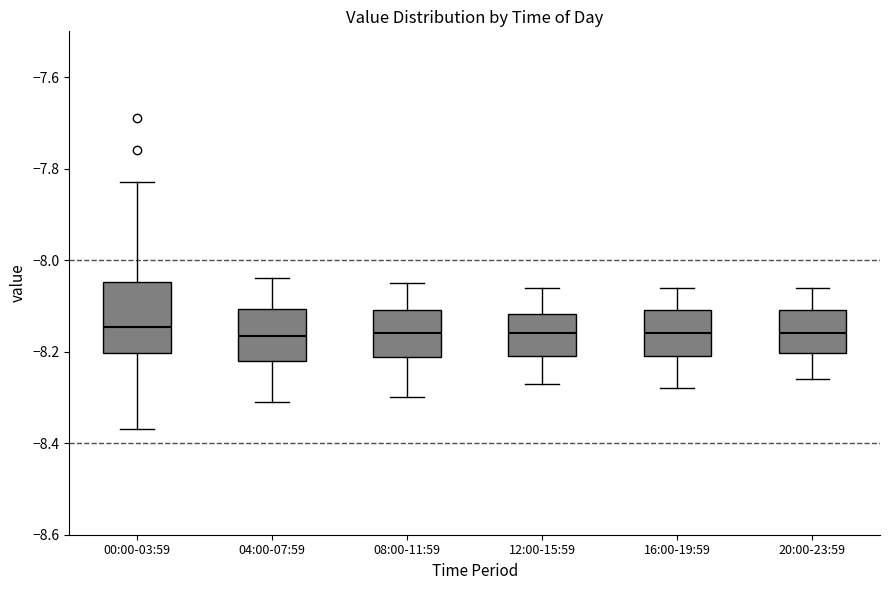

Reading left to right, read every box against the y-axis: the position of its median line, the range the box covers, and the ends of its whiskers. The values are not printed on the chart, so give them approximately, as read against the axis.

00:00-03:59: median -8.14, box -8.20 to -8.04, whiskers -8.36 to -7.82
04:00-07:59: median -8.16, box -8.22 to -8.10, whiskers -8.30 to -8.04
08:00-11:59: median -8.16, box -8.22 to -8.10, whiskers -8.30 to -8.04
12:00-15:59: median -8.16, box -8.20 to -8.12, whiskers -8.26 to -8.06
16:00-19:59: median -8.16, box -8.20 to -8.10, whiskers -8.28 to -8.06
20:00-23:59: median -8.16, box -8.20 to -8.10, whiskers -8.26 to -8.06